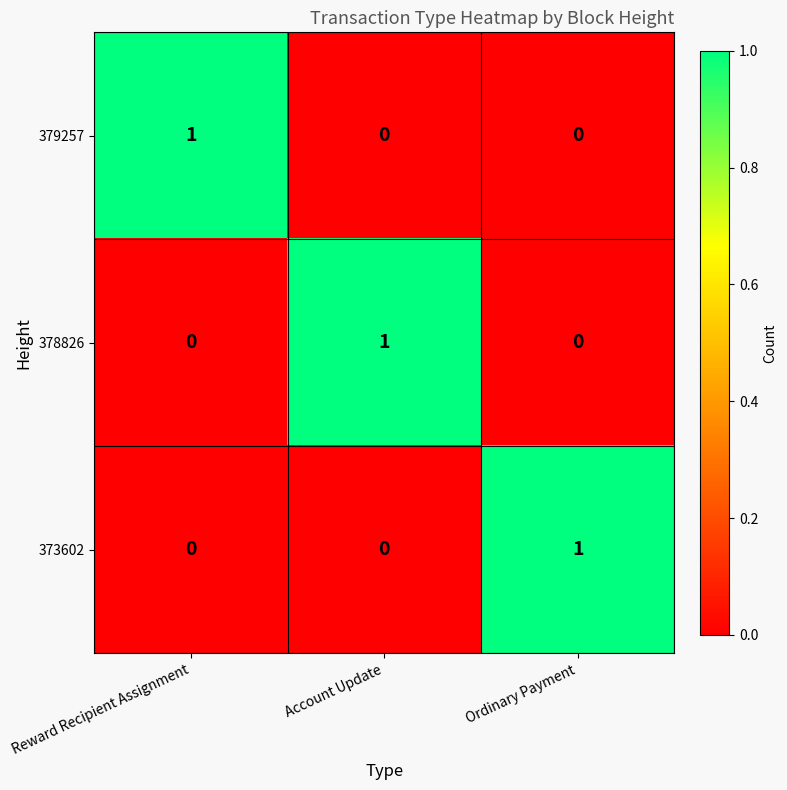

What is the spread (max minus min) of values at Ordinary Payment?

1